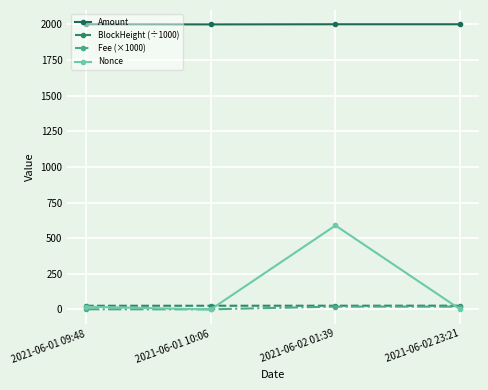

What is the greatest value displayed?

2000.0